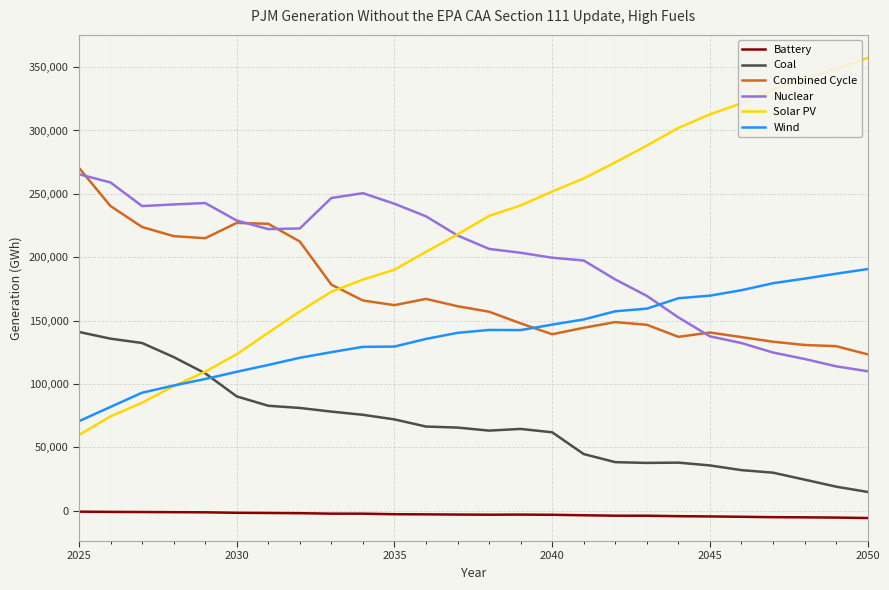

Which series has the largest total across all categories?

Solar PV